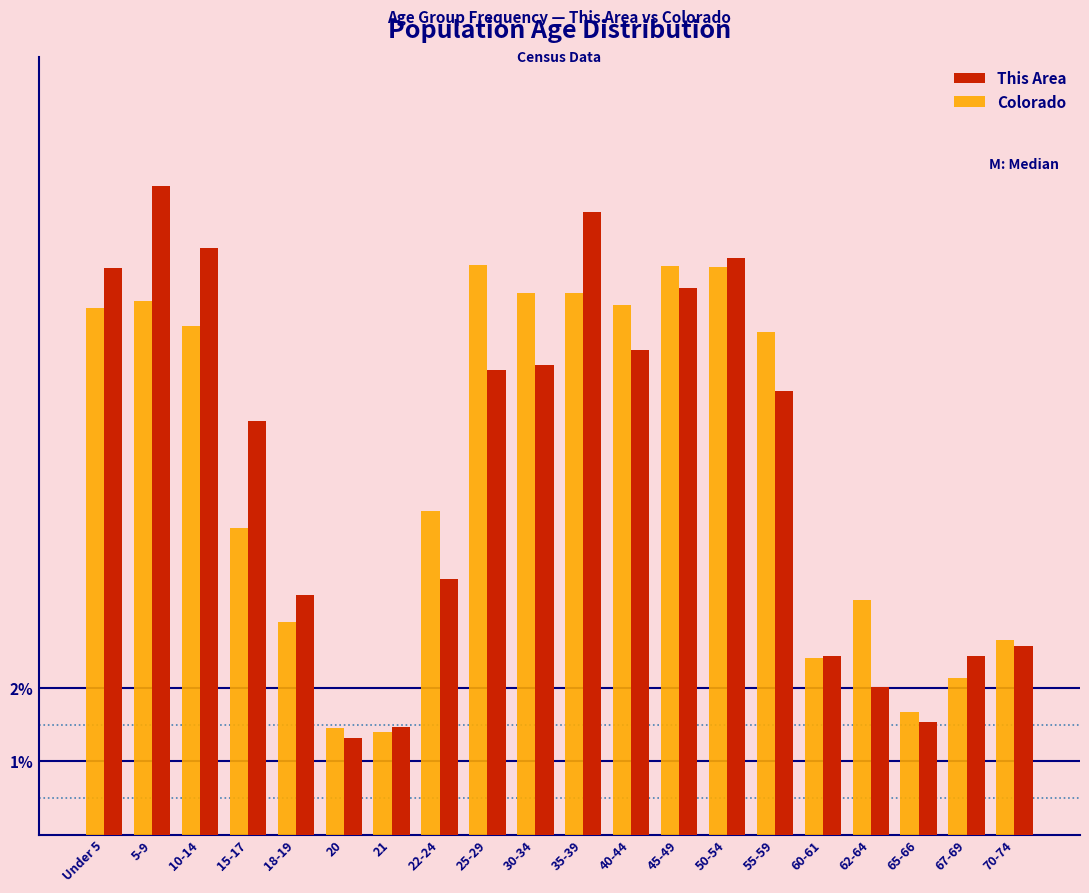

Is the value of Colorado at 25-29 greater than the value of This Area at 22-24?

Yes